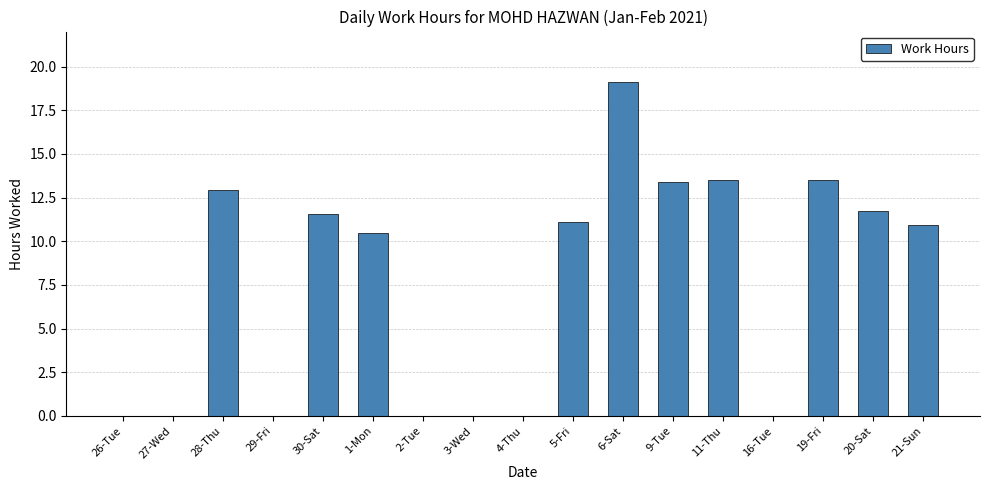

What is the sum of all values?

128.2